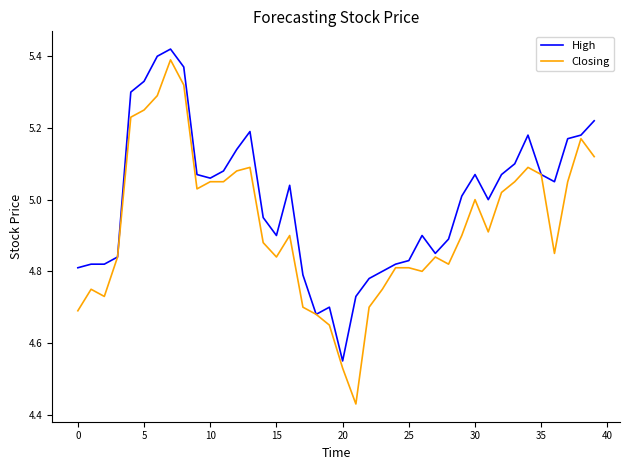

What are all the series names shown in the legend?

High, Closing